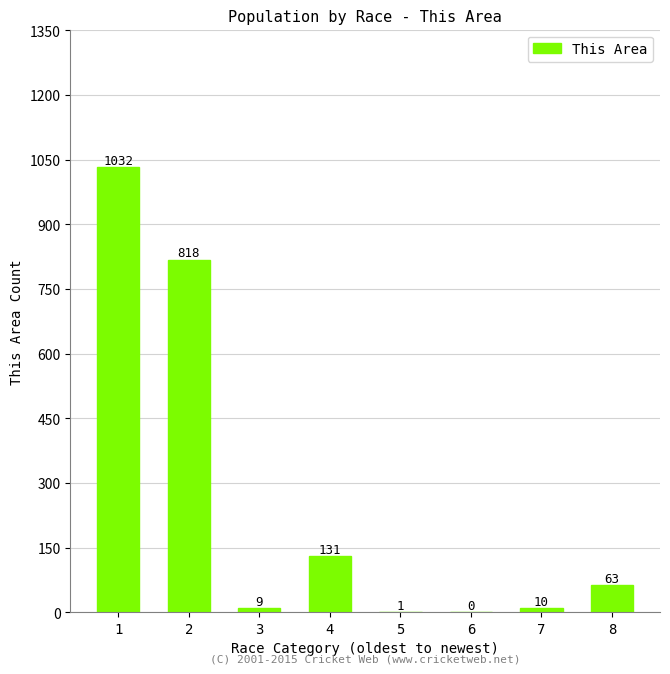

How many data points does each series have?

8